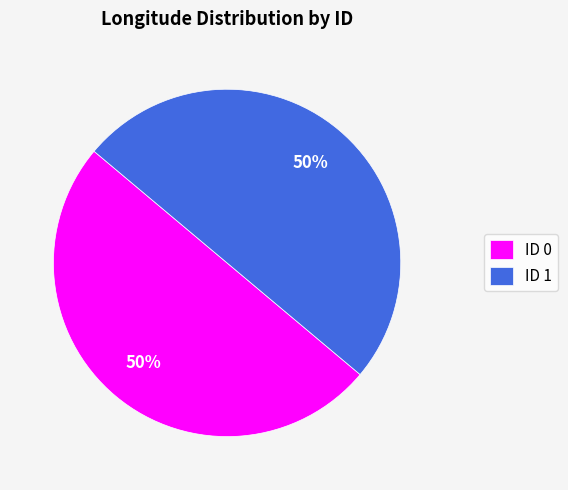

What percentage is the ID 0 slice, to the nearest percent?

50%